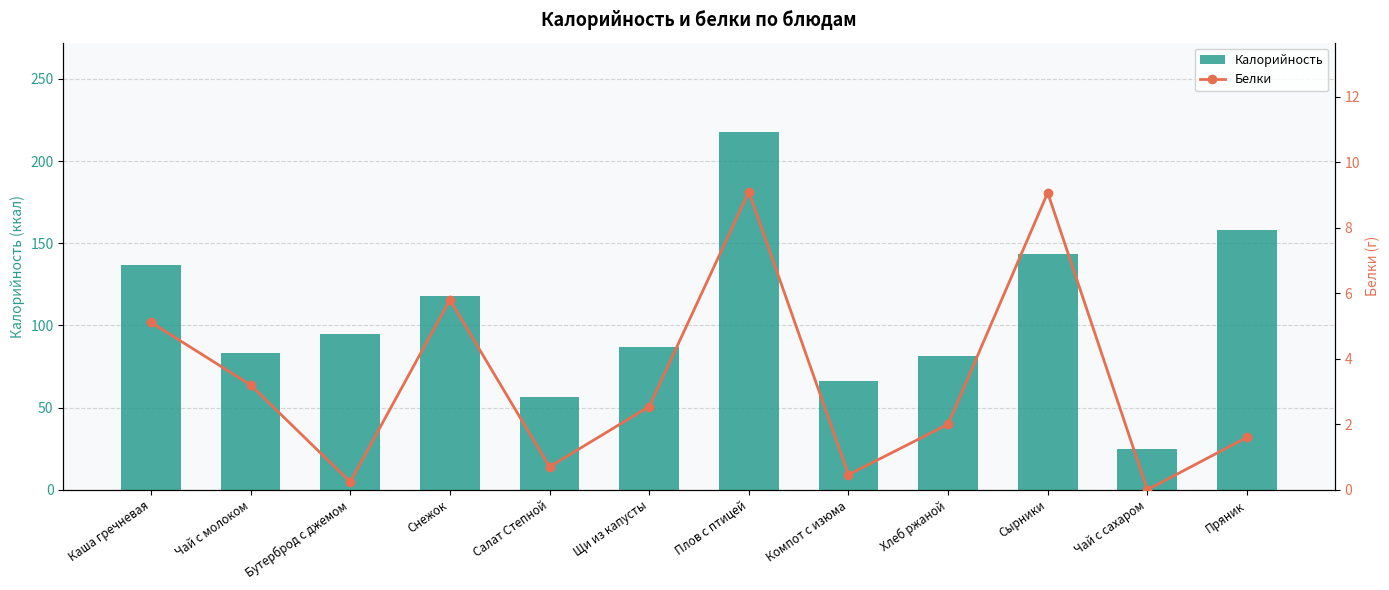

Which series has the largest total across all categories?

Калорийность